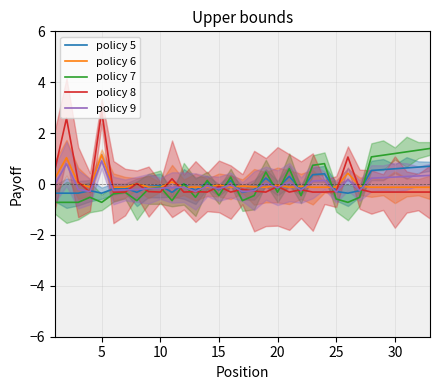

What is the difference between the maximum and minimum values in the policy 5 series?

1.1